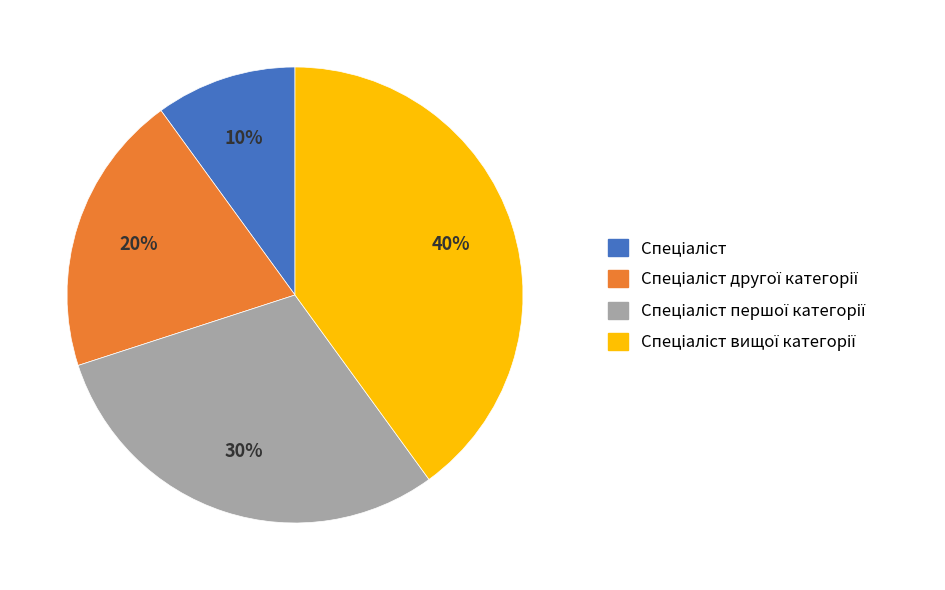

To the nearest percent, what is the average slice percentage?

25%